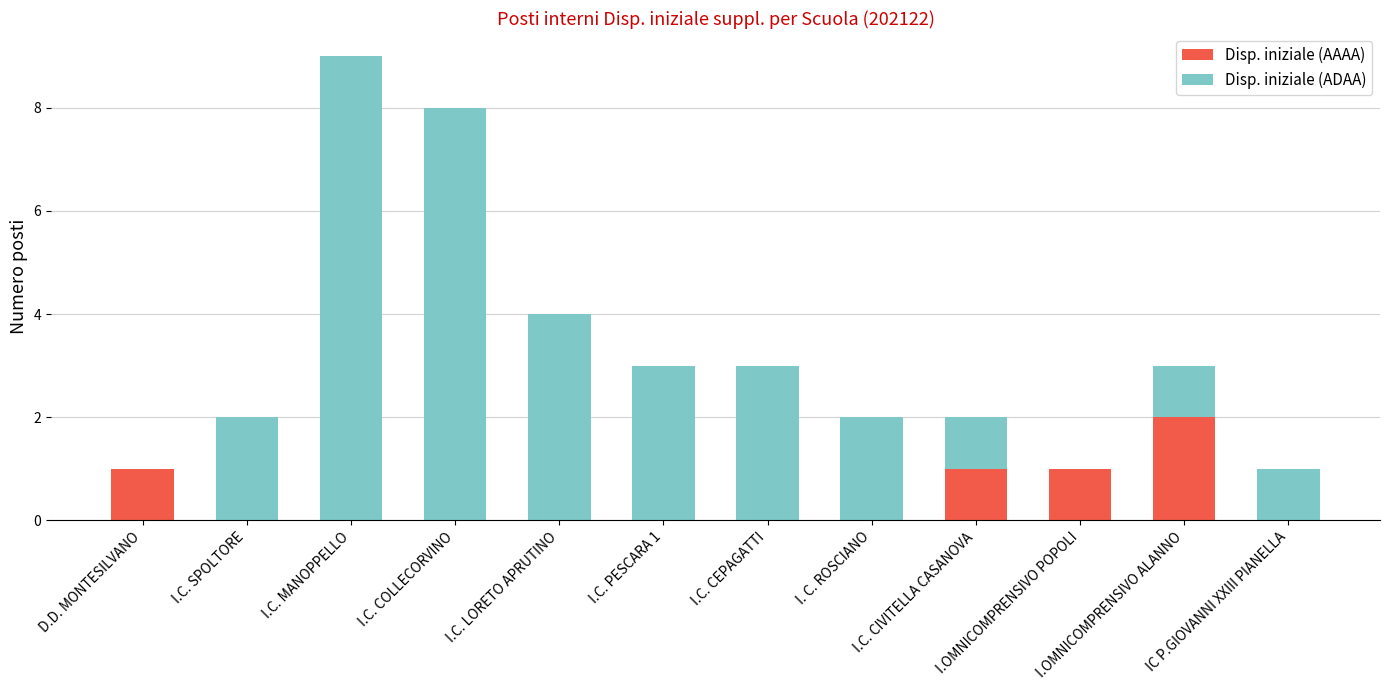

What is the approximate value of Disp. iniziale (AAAA) at I.C. CIVITELLA CASANOVA?

1